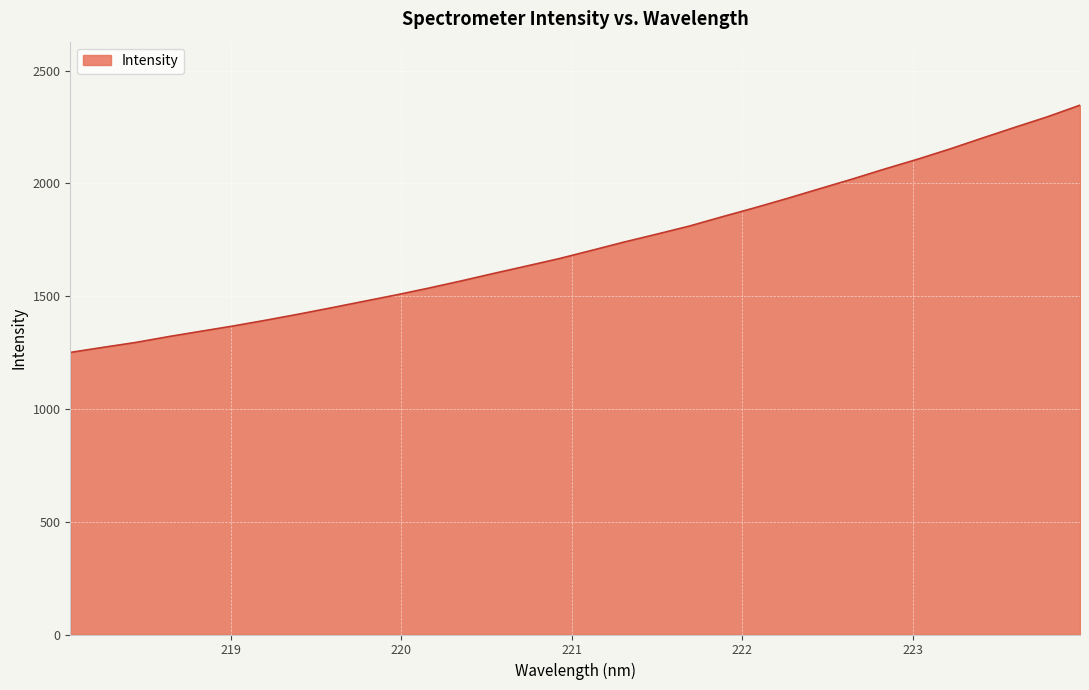

What is the maximum value shown in the chart?

2346.7